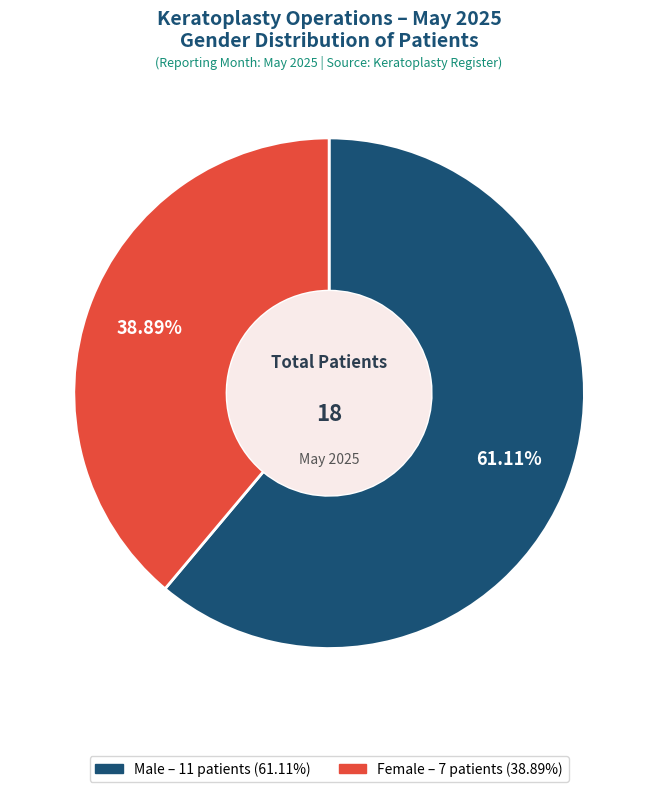

True or false: Male accounts for 61% of the total.

True